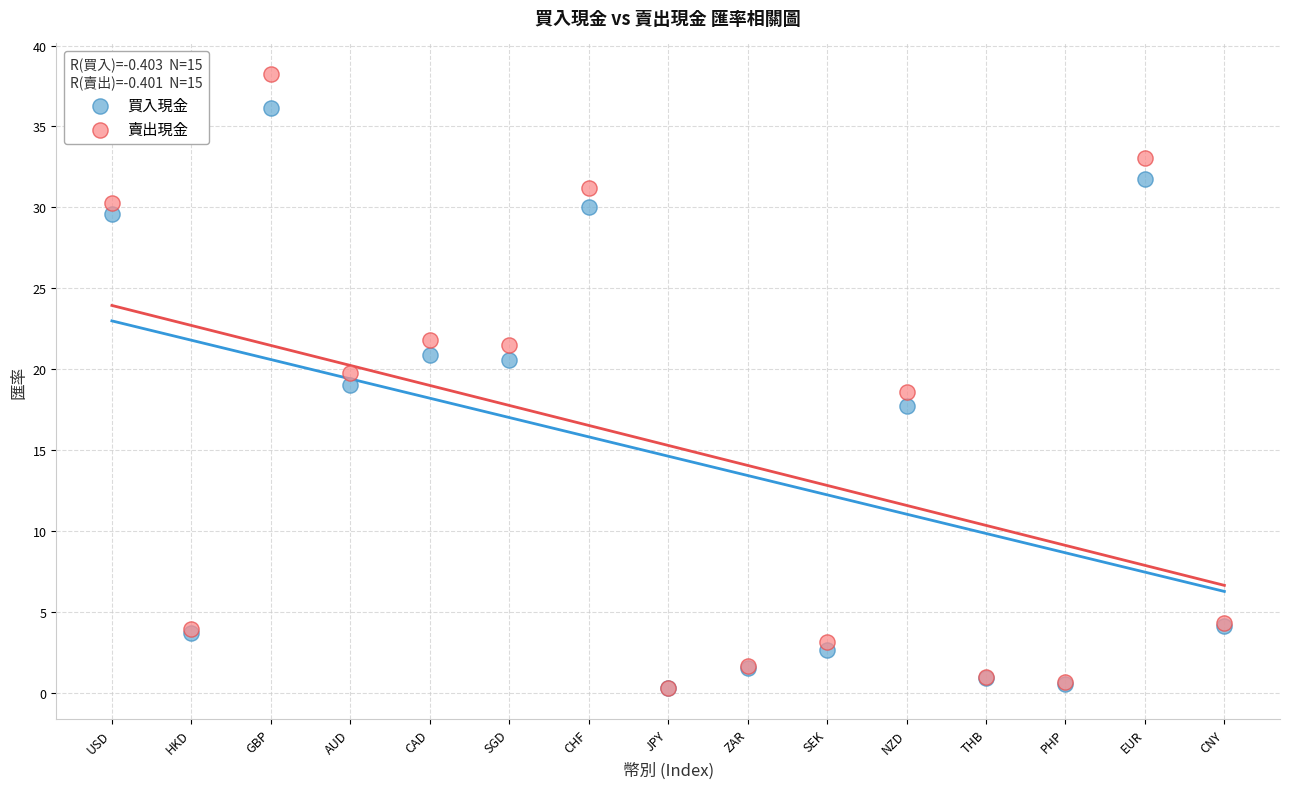

What are all the series names shown in the legend?

買入現金, 賣出現金